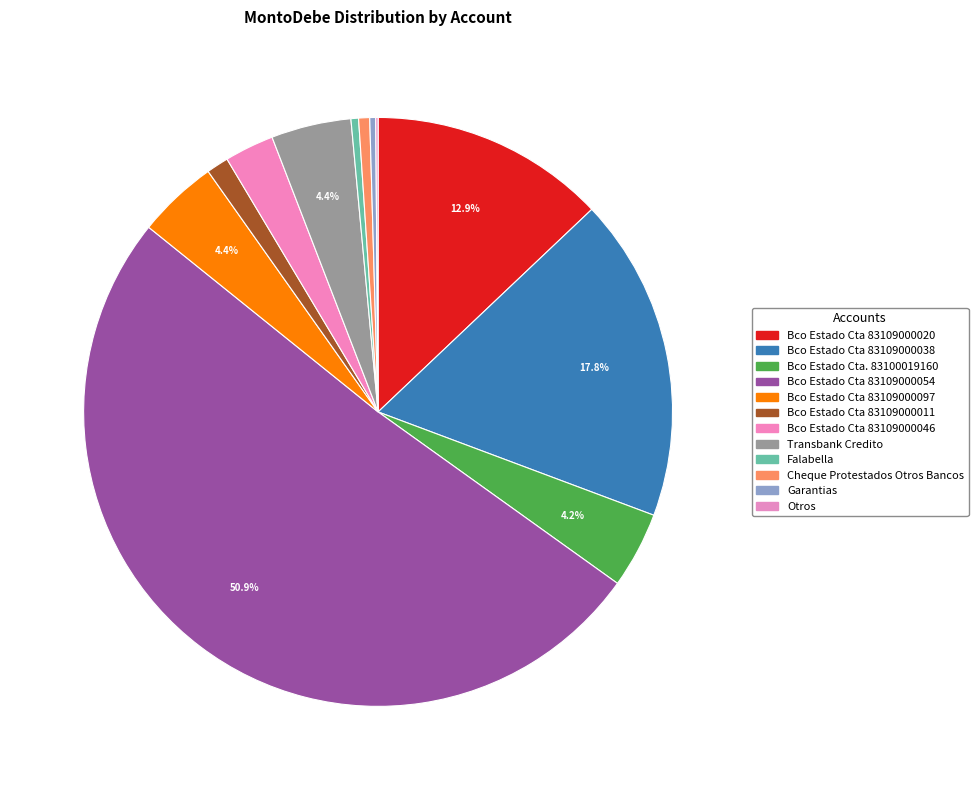

What percentage is the Cheque Protestados Otros Bancos slice, to the nearest percent?

1%